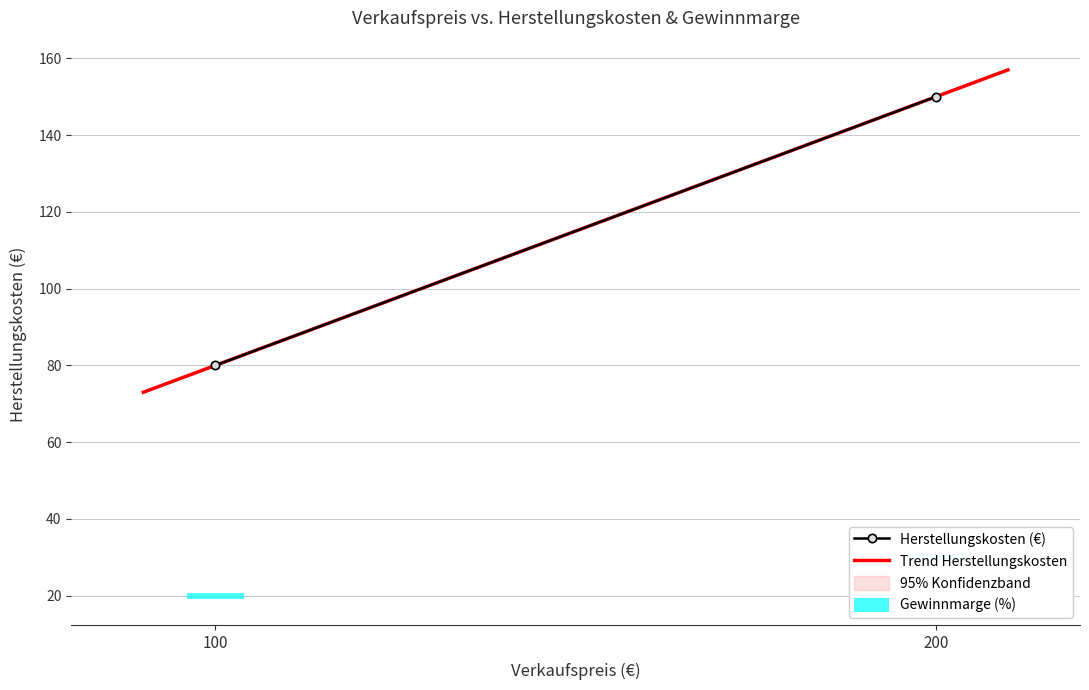

Are the bars grouped side by side (vs. stacked)?

Yes